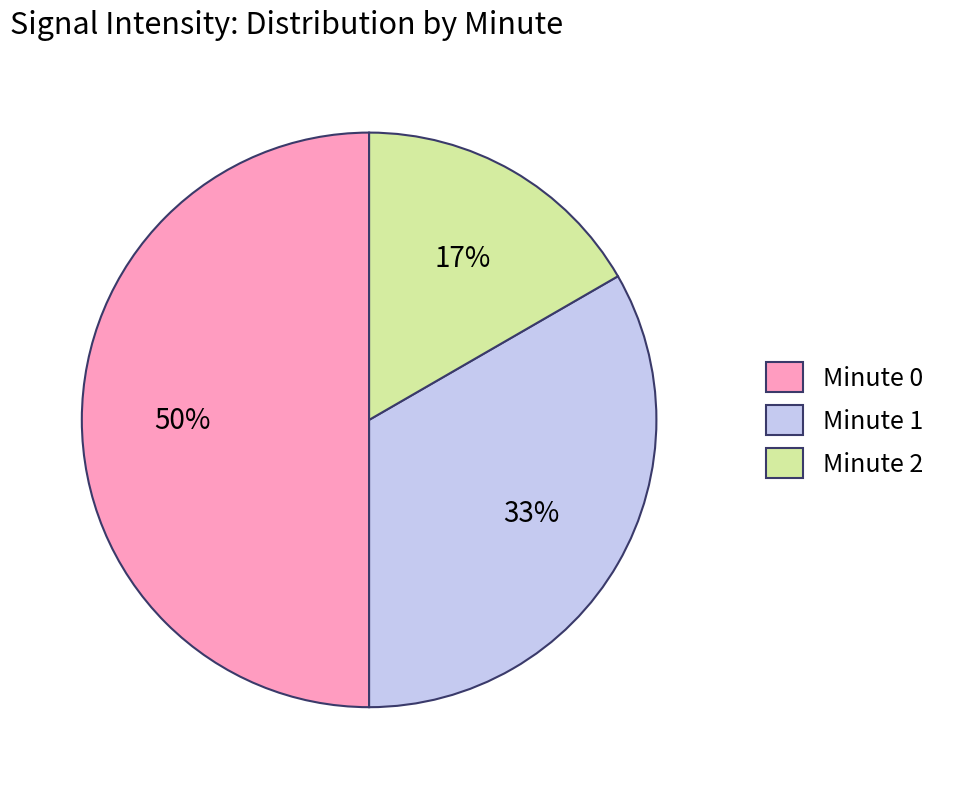

Is it true that Minute 1 is 19% of the pie?

False